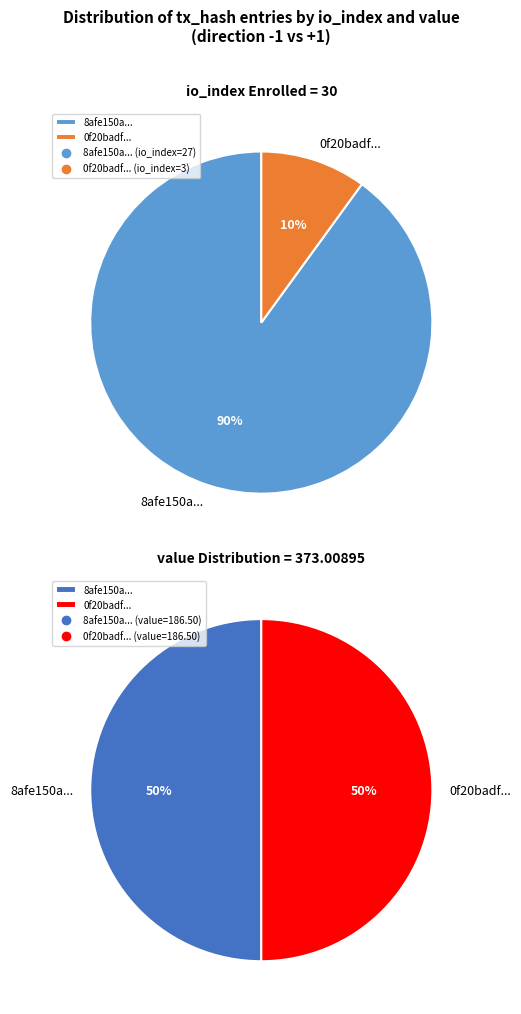

To the nearest percent, what percentage of the pie is values_1?

90%